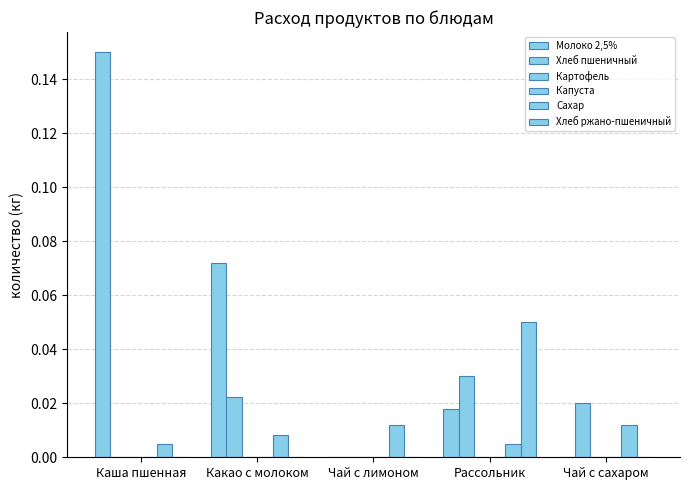

How many distinct data groups are displayed?

6